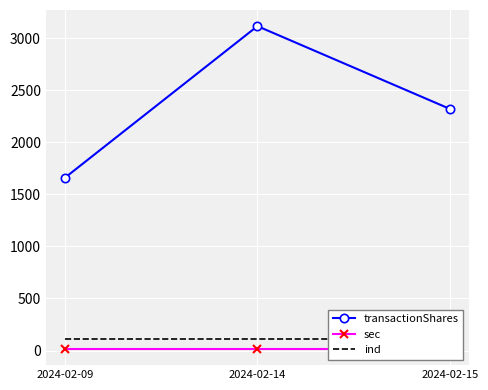

Read the transactionShares value at 2024-02-14.

3114